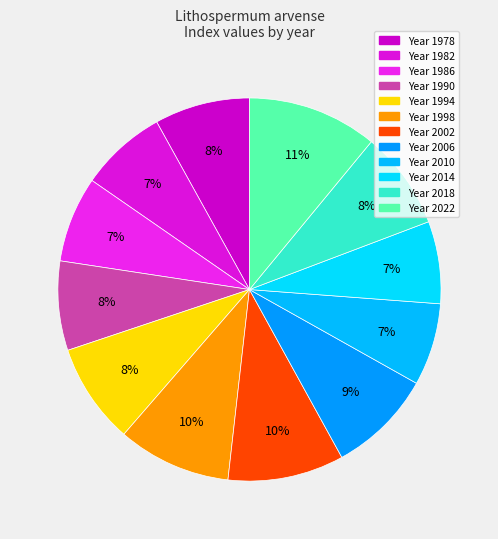

To the nearest percent, what is the average slice percentage?

8%